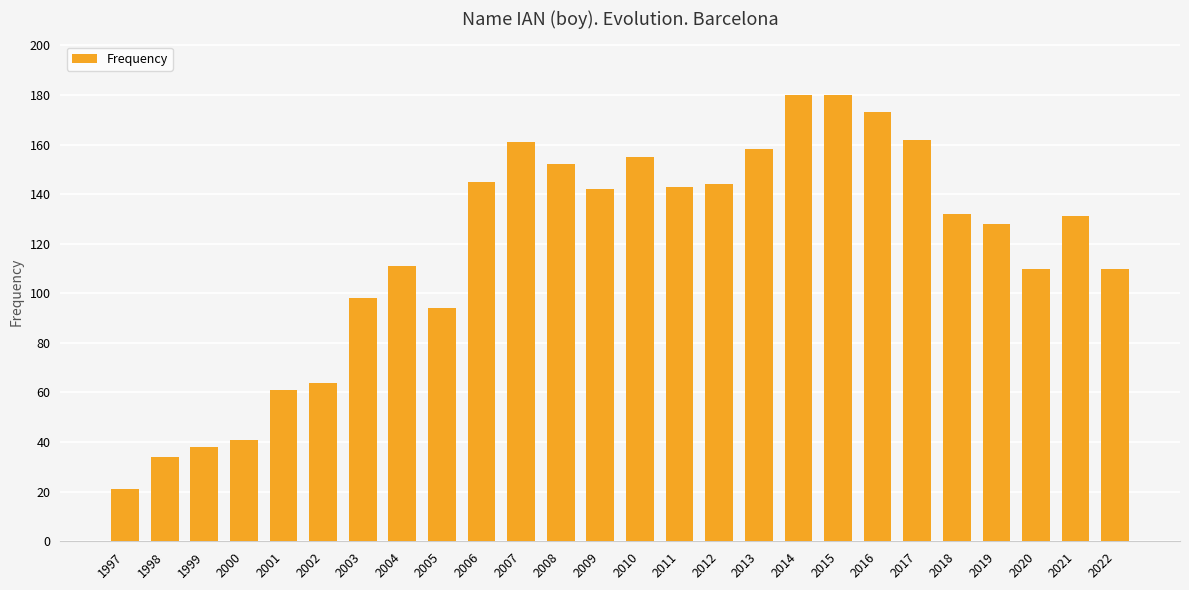

What is the approximate value at 2017, to the nearest 50?

150